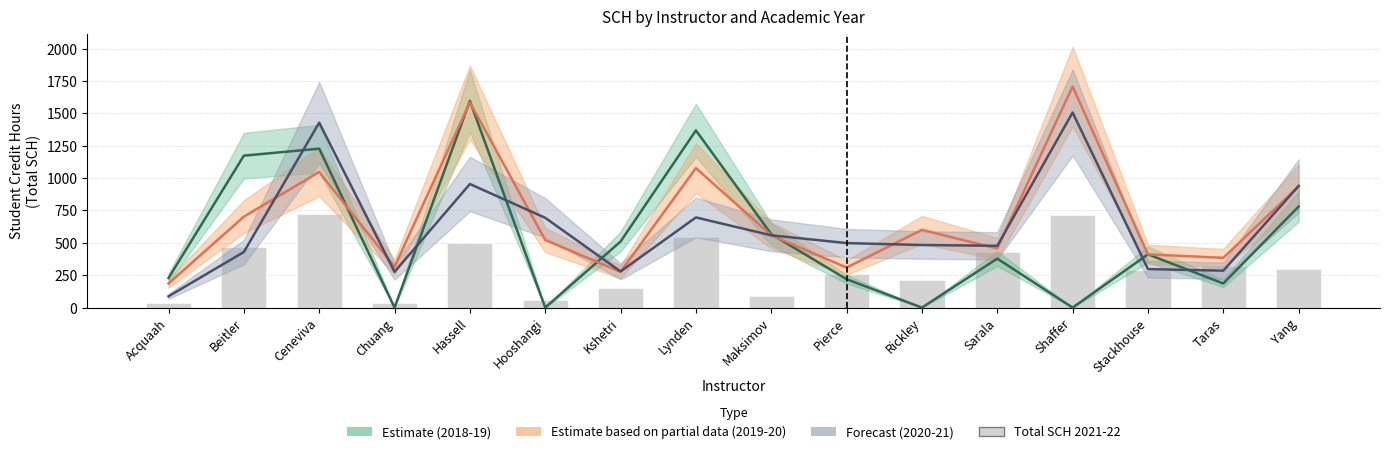

What value does the Estimate based on partial data (2019-20) series have at Pierce, to the nearest 10?

310